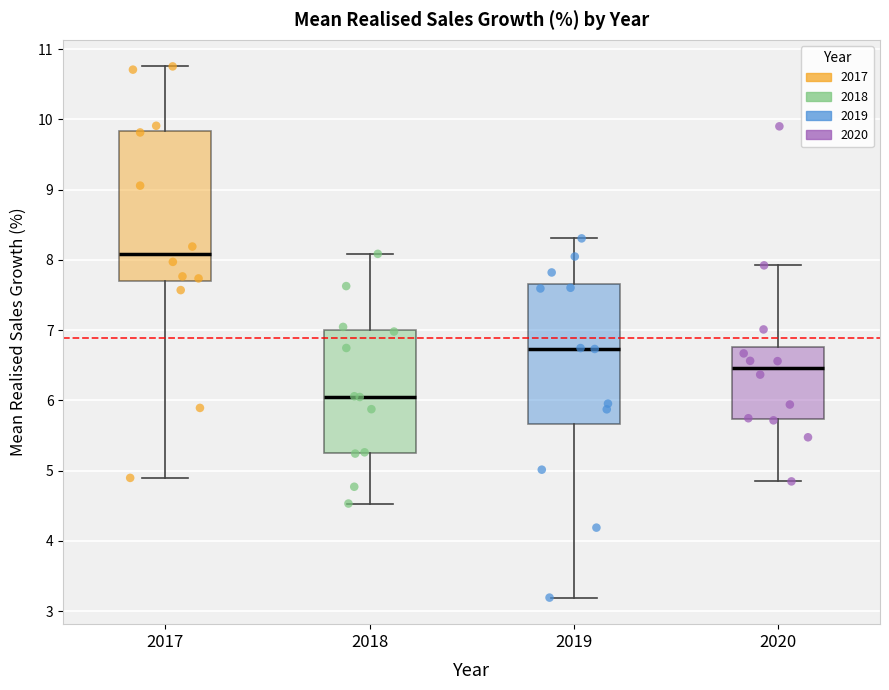

Reading left to right, transcribe this box plot: for each box, give where its median line is, the range the box spans, and where its two whiskers end, as read against the y-axis. The values are not printed on the chart, so give them approximately, as read against the axis.

2017: median 8.1, box 7.7 to 9.8, whiskers 4.9 to 10.8
2018: median 6.1, box 5.3 to 7.0, whiskers 4.5 to 8.1
2019: median 6.7, box 5.7 to 7.7, whiskers 3.2 to 8.3
2020: median 6.5, box 5.7 to 6.8, whiskers 4.8 to 7.9